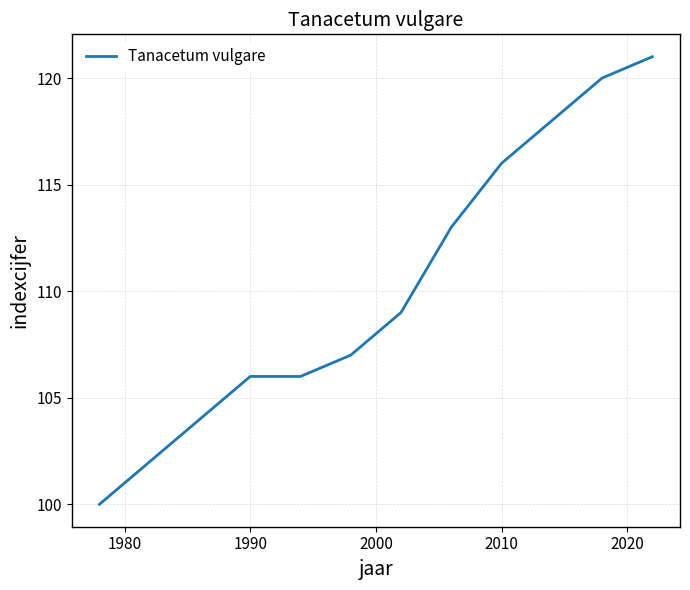

What is the difference between the maximum and minimum values?

21